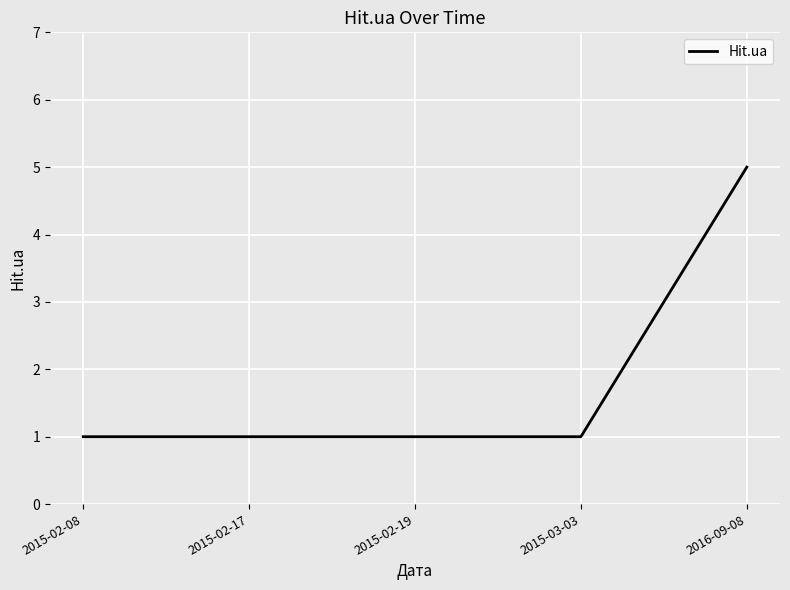

What is the difference between the maximum and minimum values?

4